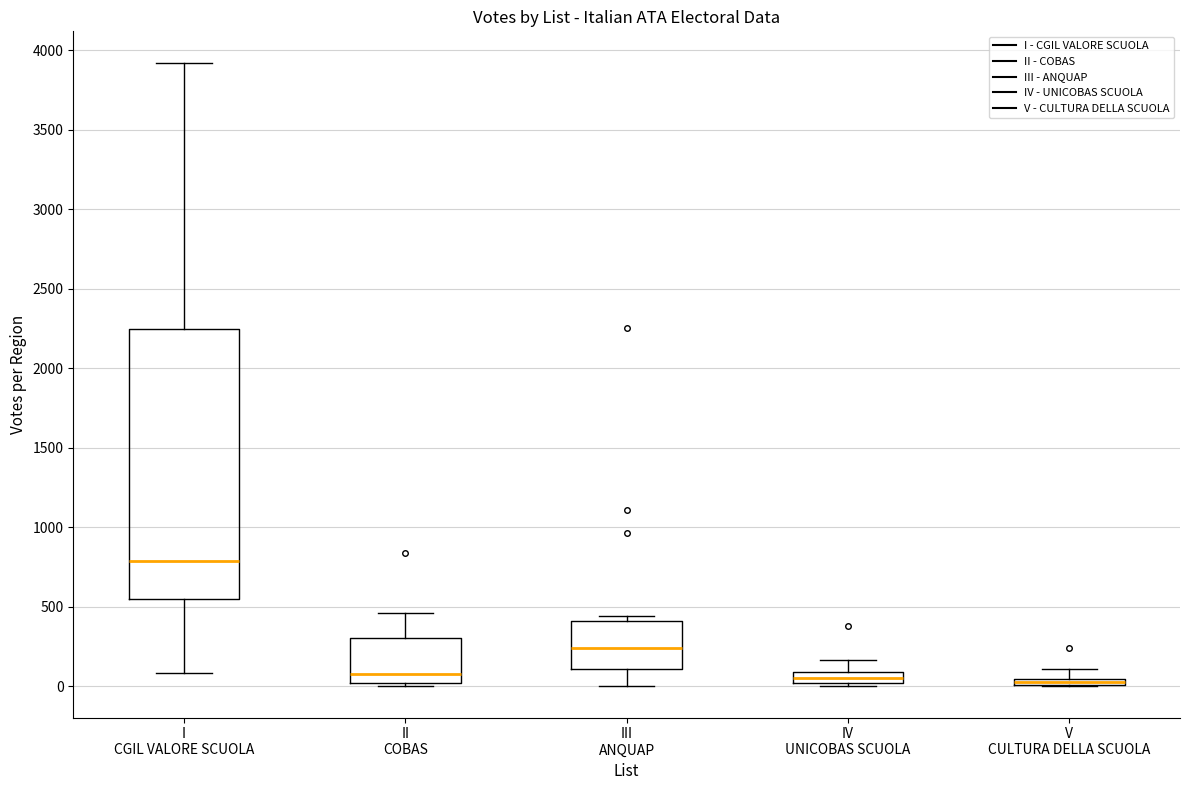

Where does the lower whisker of the box for III ANQUAP end on the y-axis? The values are not printed on the chart, so give them approximately, as read against the axis.

0